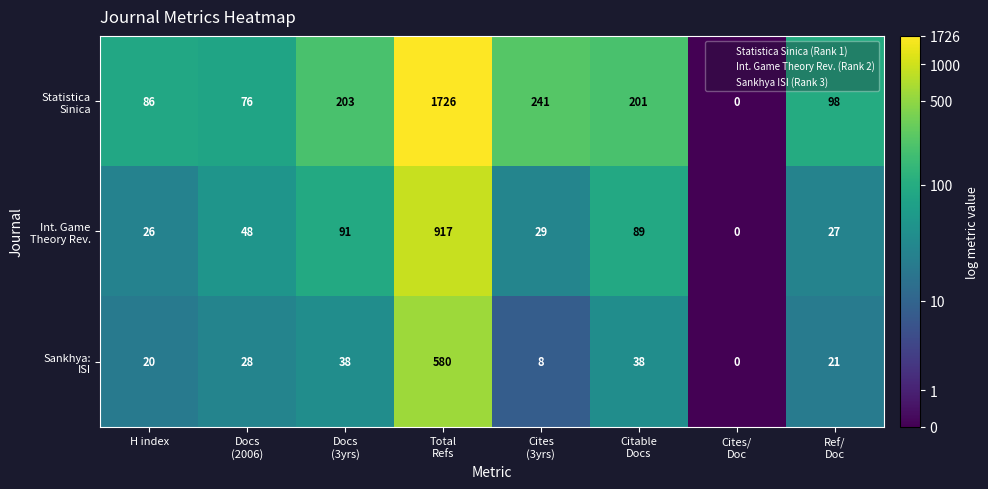

At which category does the chart reach its peak across all series?

Total
Refs